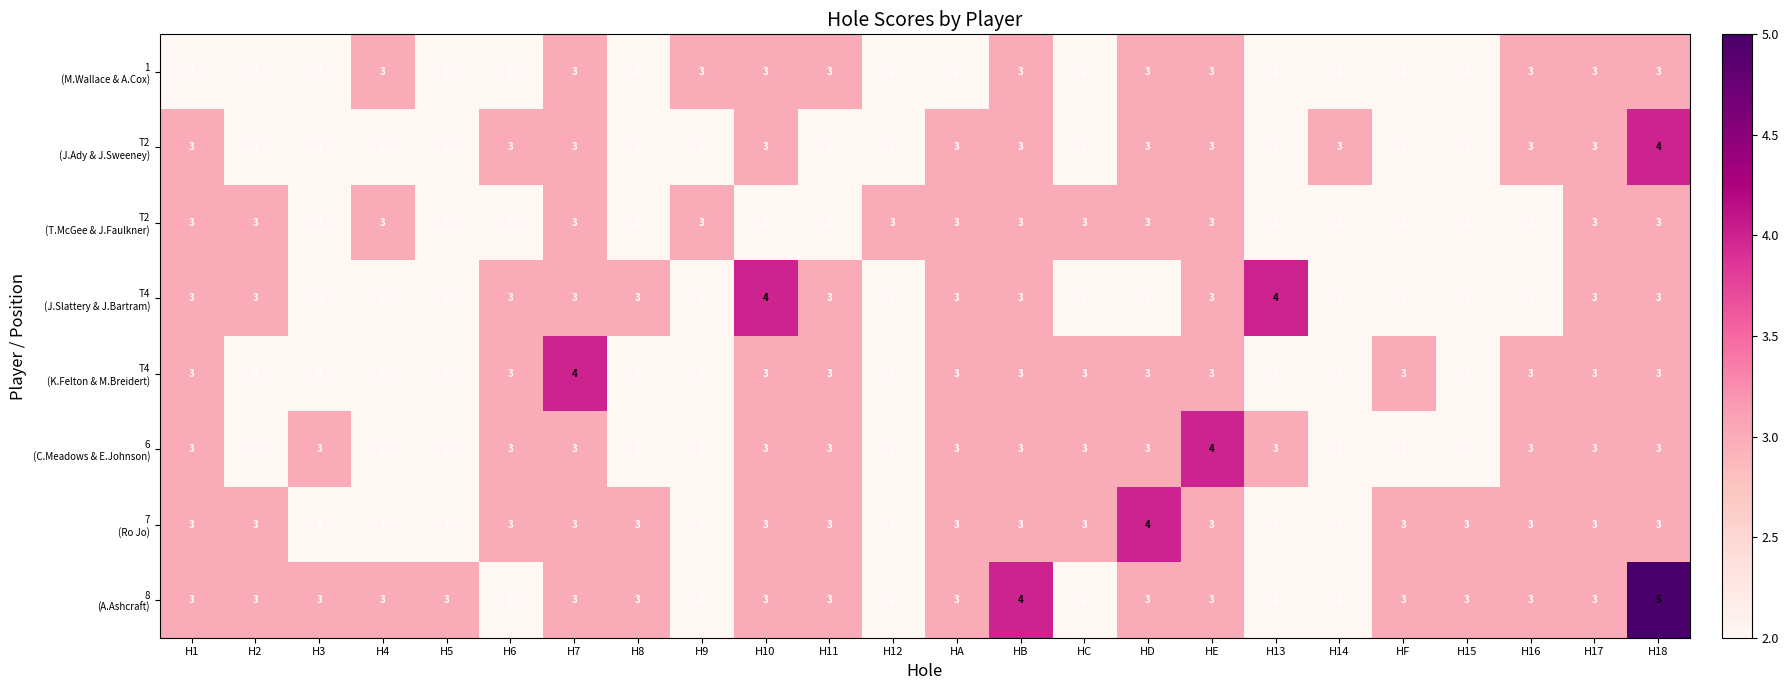

Which label corresponds to the largest value in the chart?

H18